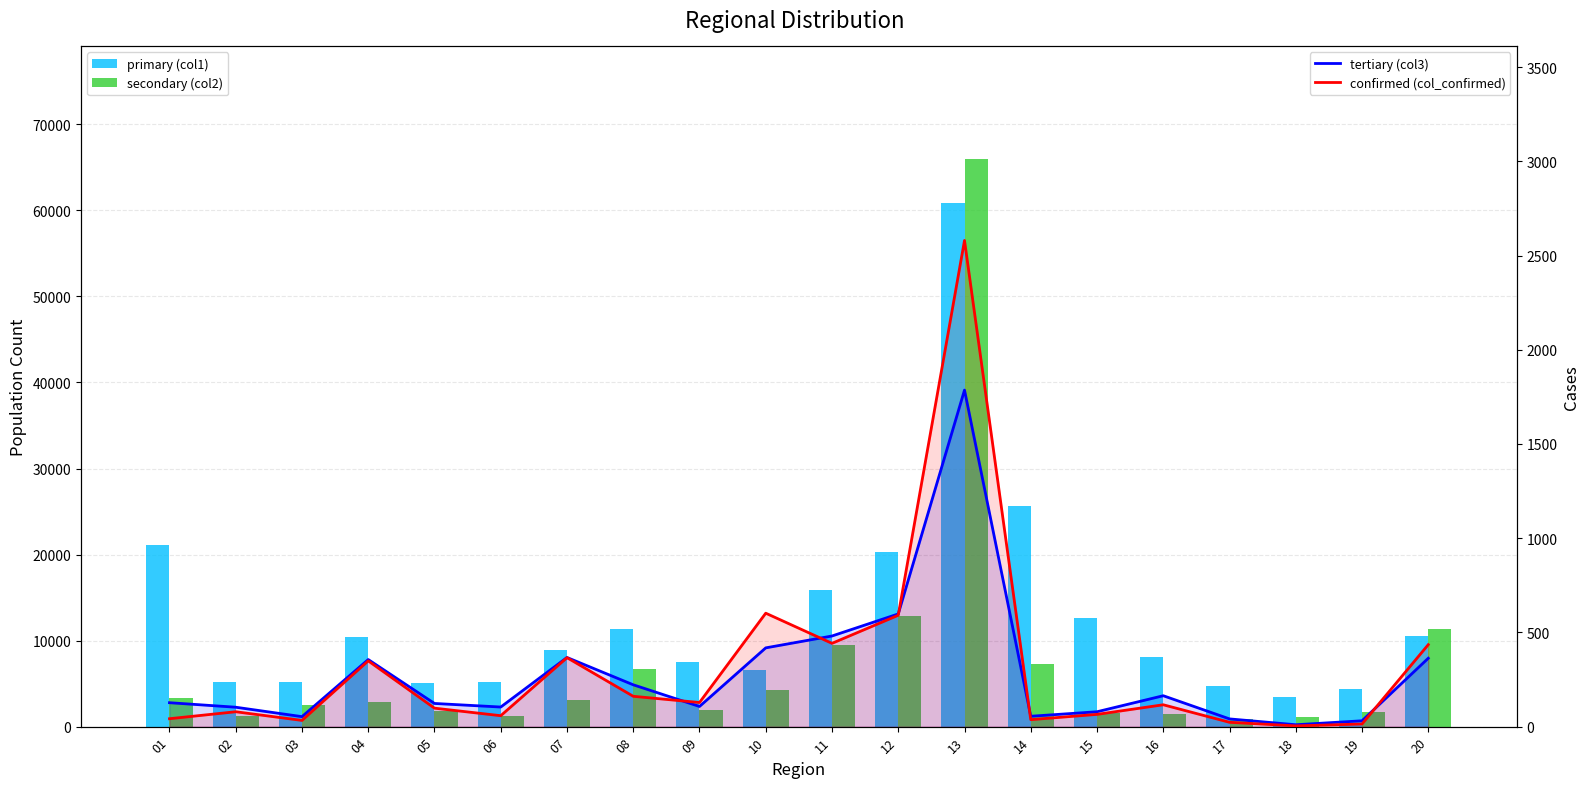

What are all the series names shown in the legend?

primary (col1), secondary (col2), tertiary (col3), confirmed (col_confirmed)